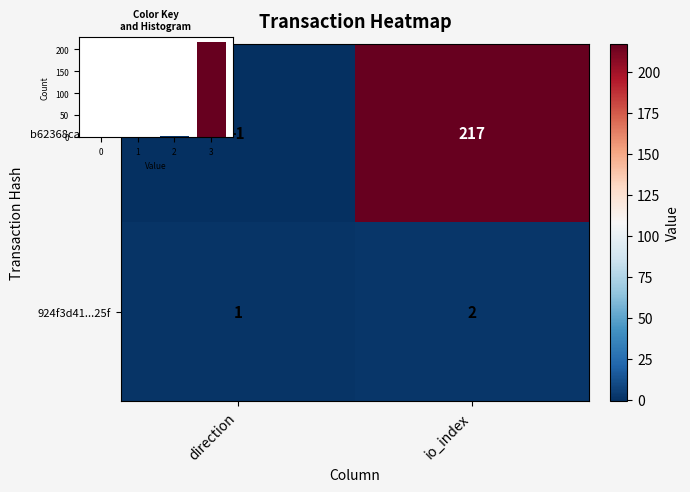

At how many categories does at least one series exceed 188?

1